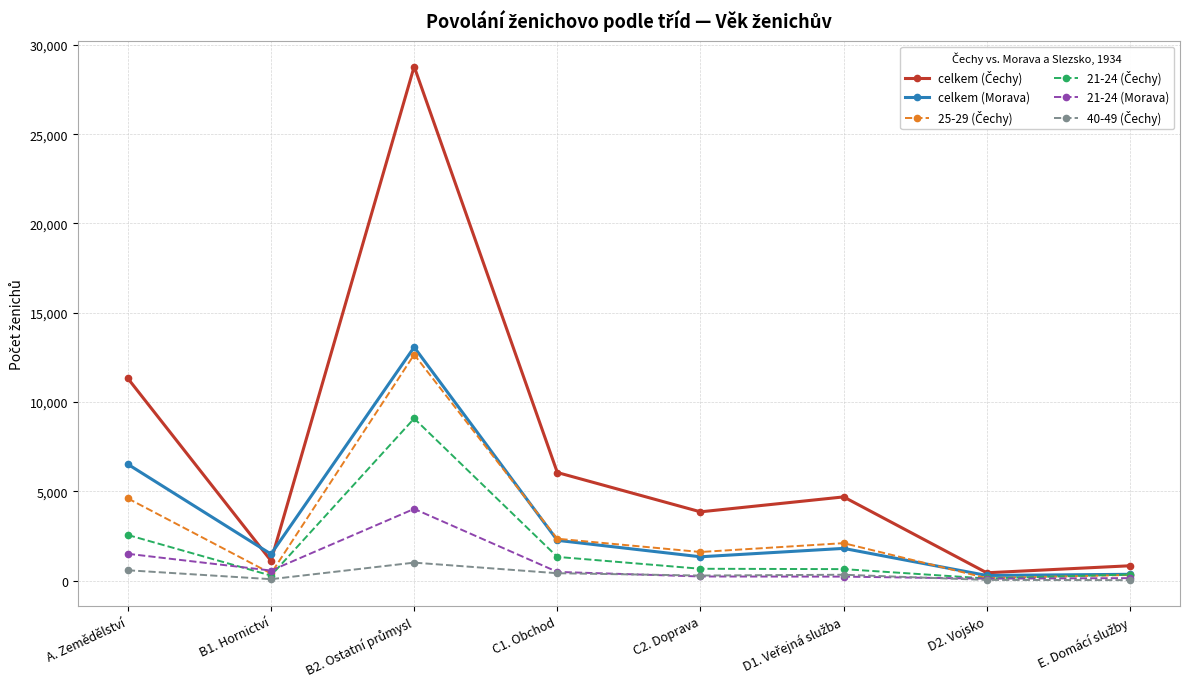

At which label is 21-24 (Morava) closest to 2062?

A. Zemědělství